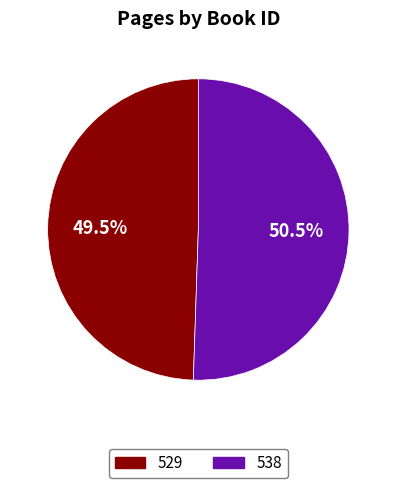

Count the number of slices in the pie.

2